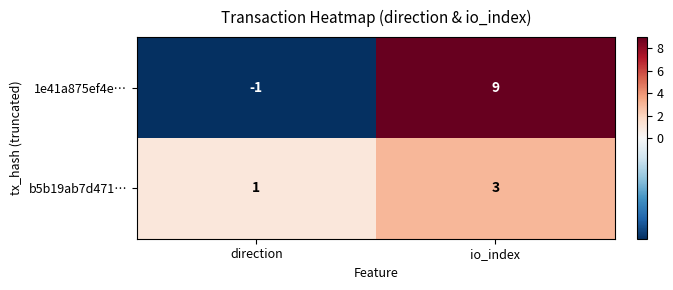

What is the average value of the 1e41a875ef4e… series?

4